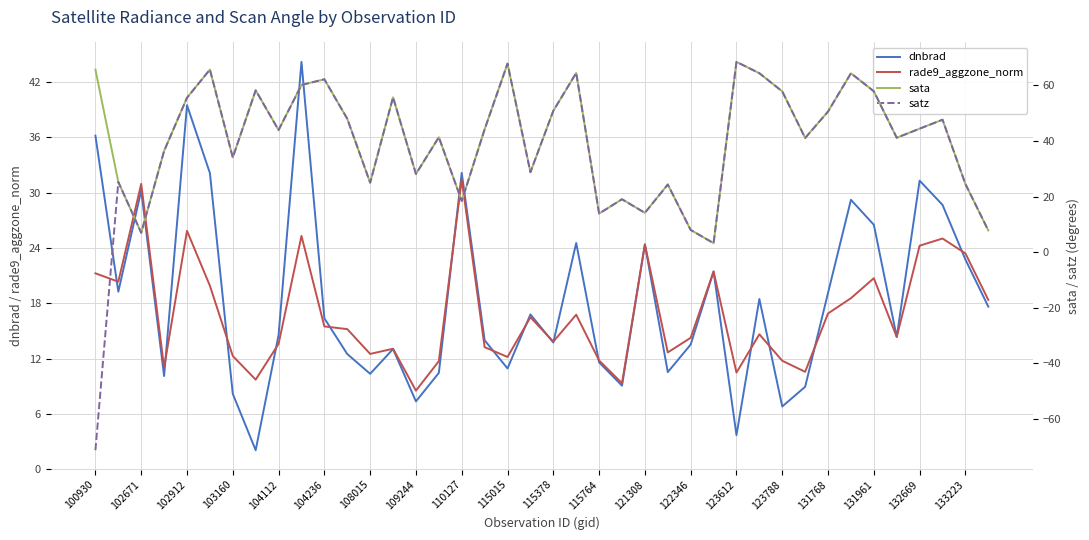

What is the lowest value of the dnbrad series?

2.1